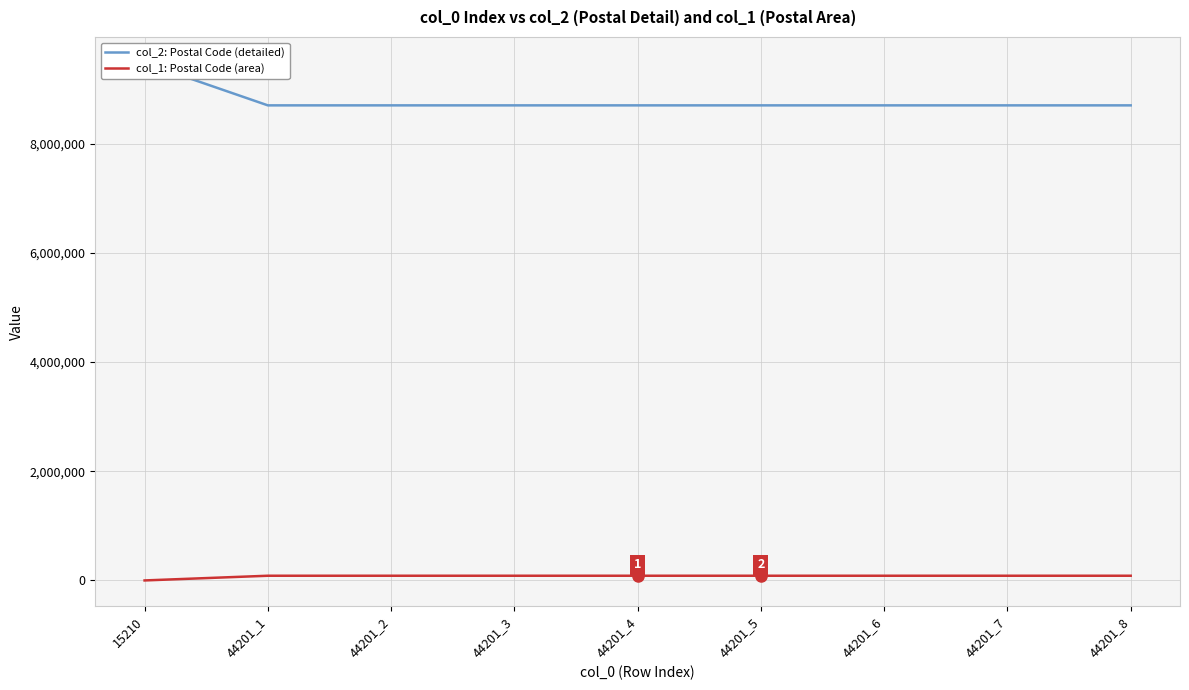

How many lines are shown in the chart?

2